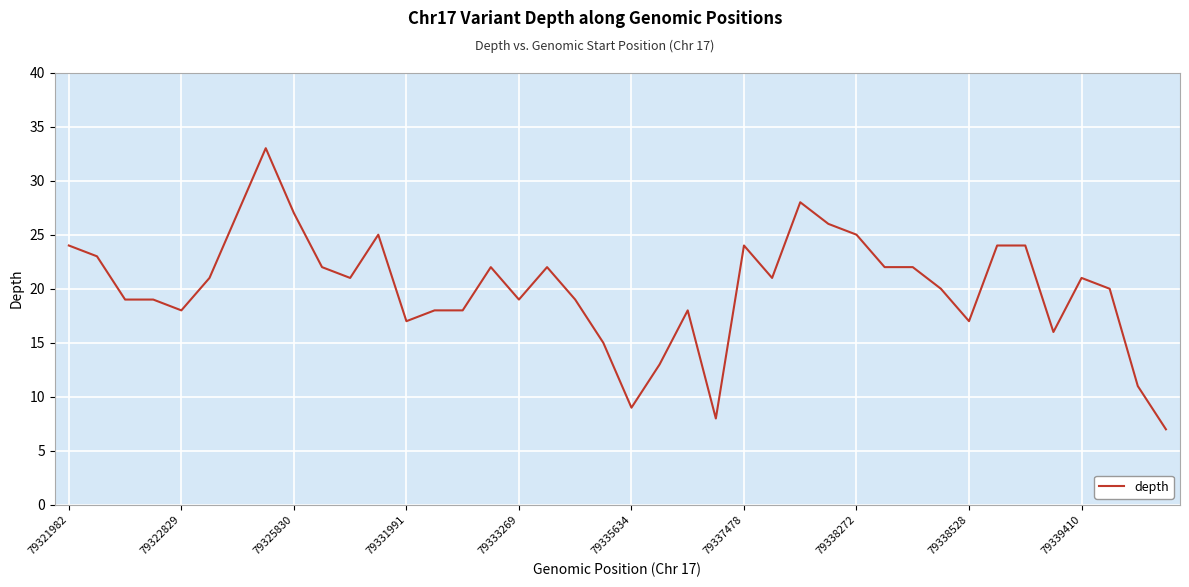

What is the difference between the maximum and minimum values?

26